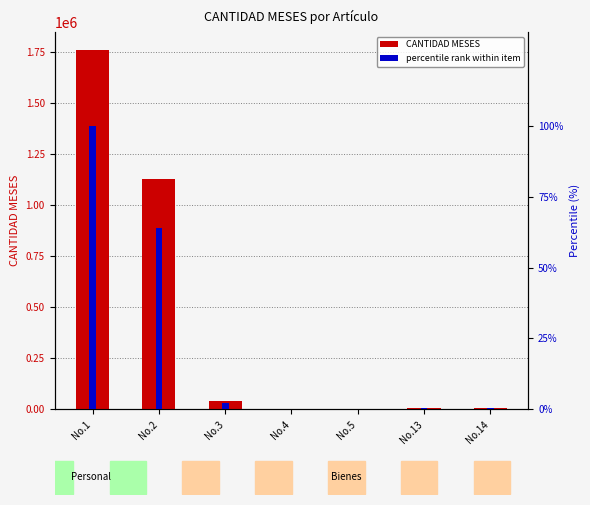

What is the difference between the maximum and second lowest values in the percentile rank within item series?

99.8